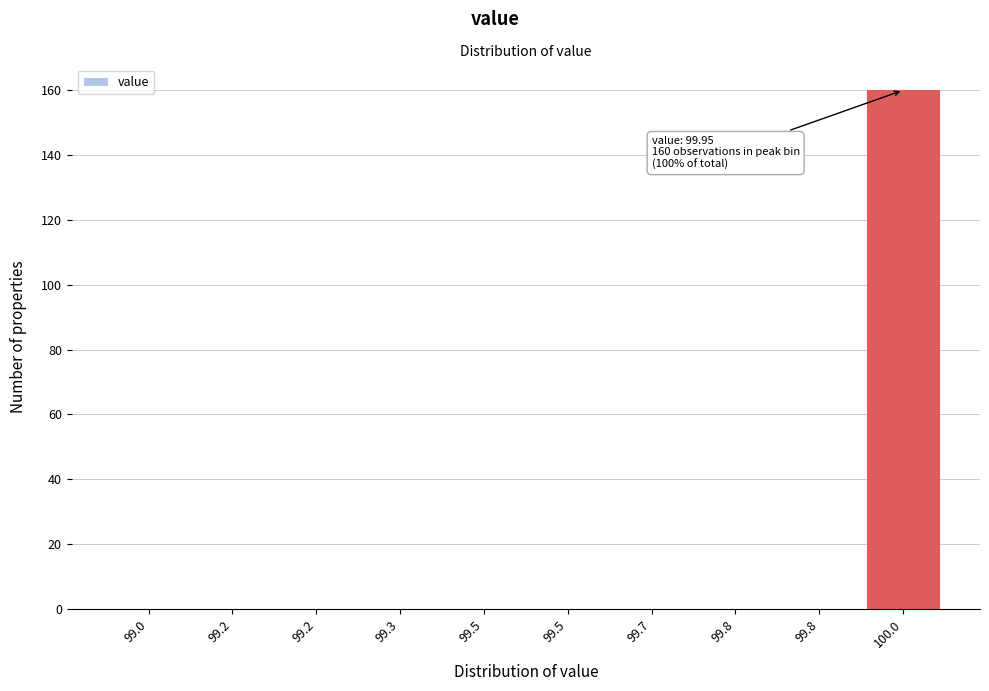

Count the number of categories in the chart.

10